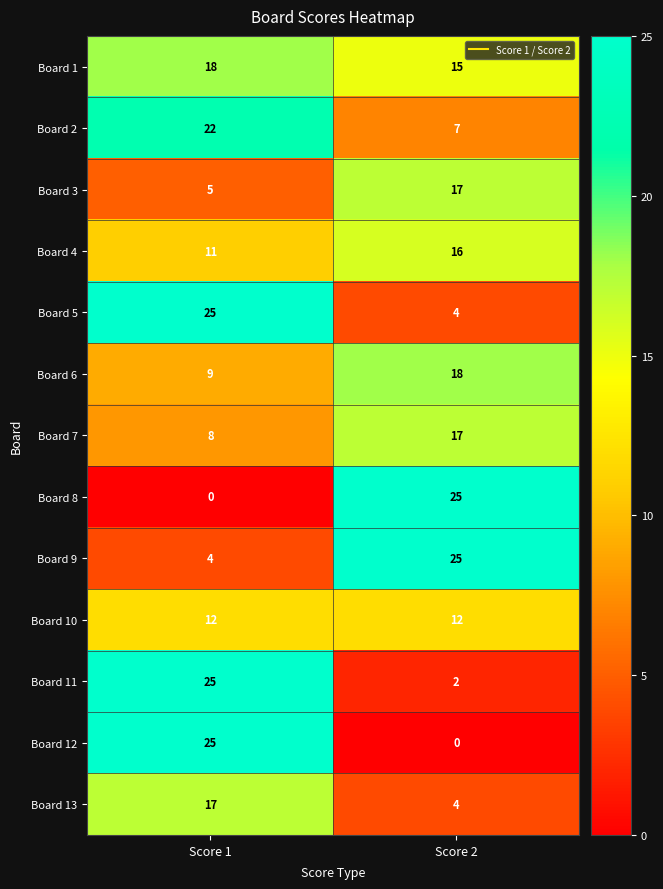

What is the total value across all series at Score 1?

181